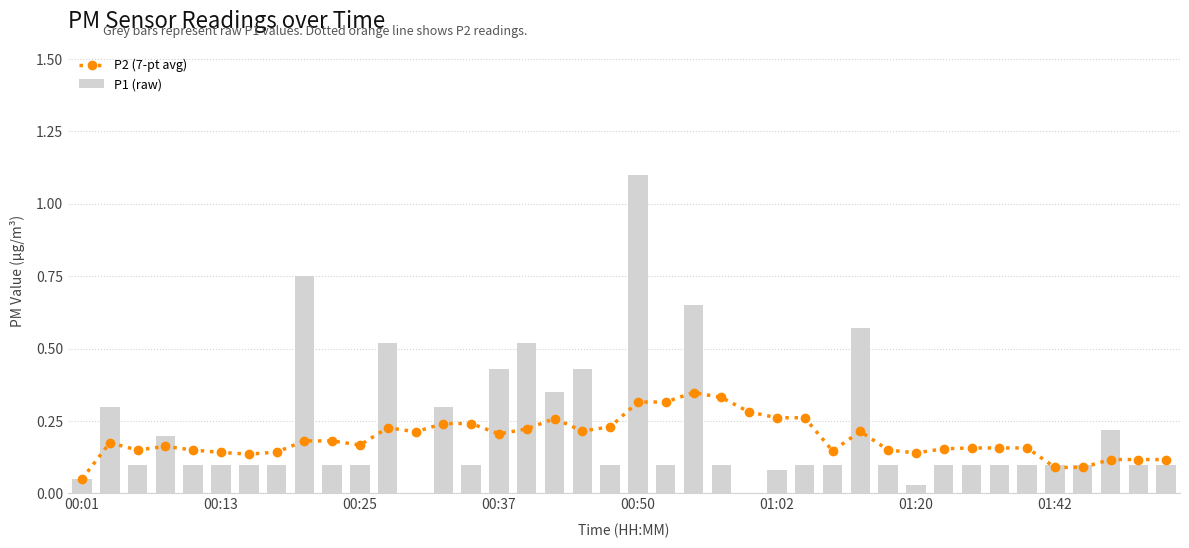

Reading left to right, transcribe all the data shown in this chart.

P2 (7-pt avg): 0.1	0.2	0.1	0.2	0.1	0.1	0.1	0.1	0.2	0.2	0.2	0.2	0.2	0.2	0.2	0.2	0.2	0.3	0.2	0.2	0.3	0.3	0.3	0.3	0.3	0.3	0.3	0.1	0.2	0.1	0.1	0.2	0.2	0.2	0.2	0.1	0.1	0.1	0.1	0.1
P1 (raw): 0.1	0.3	0.1	0.2	0.1	0.1	0.1	0.1	0.8	0.1	0.1	0.5	0.0	0.3	0.1	0.4	0.5	0.3	0.4	0.1	1.1	0.1	0.7	0.1	0.0	0.1	0.1	0.1	0.6	0.1	0.0	0.1	0.1	0.1	0.1	0.1	0.1	0.2	0.1	0.1